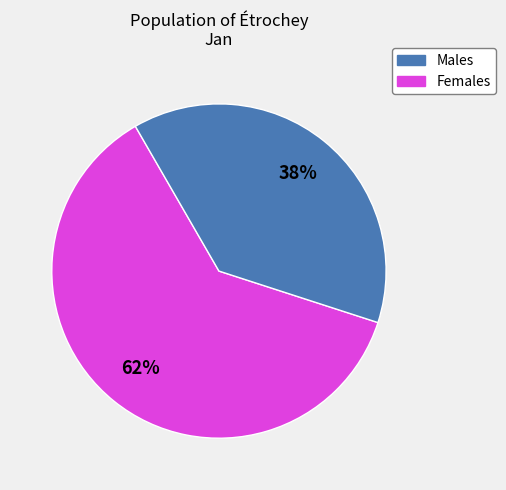

Is there any slice that represents more than half of the pie?

Yes